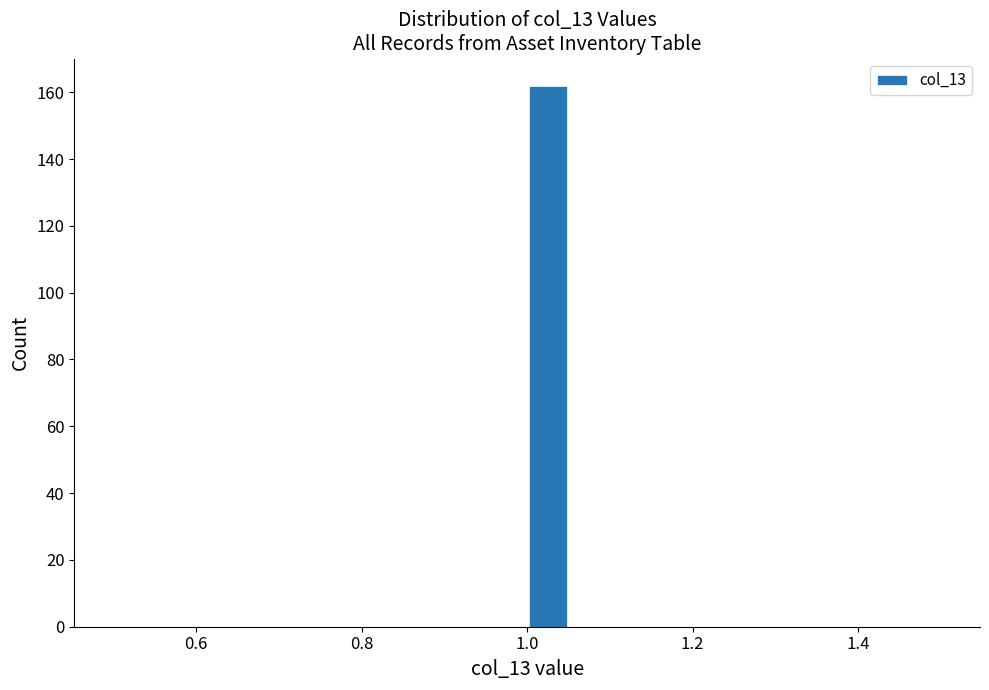

Around what value on the x-axis is the tallest bar? Give the approximate position of its centre, as read against the axis.

1.02